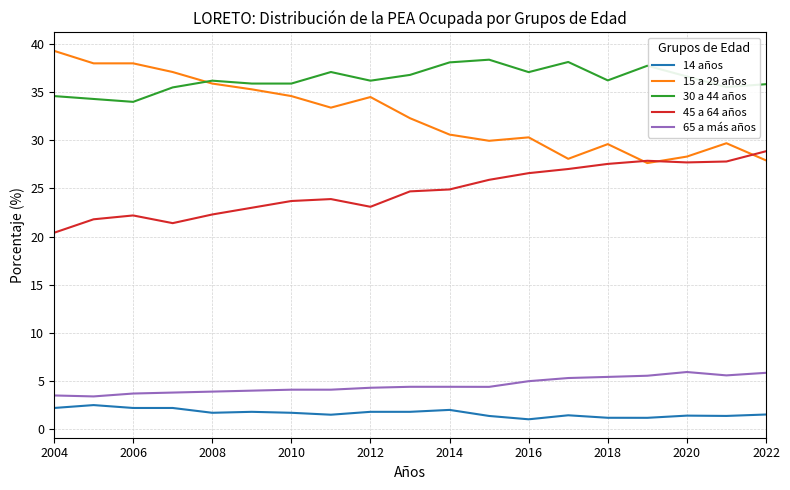

Which series has the widest spread of values?

15 a 29 años